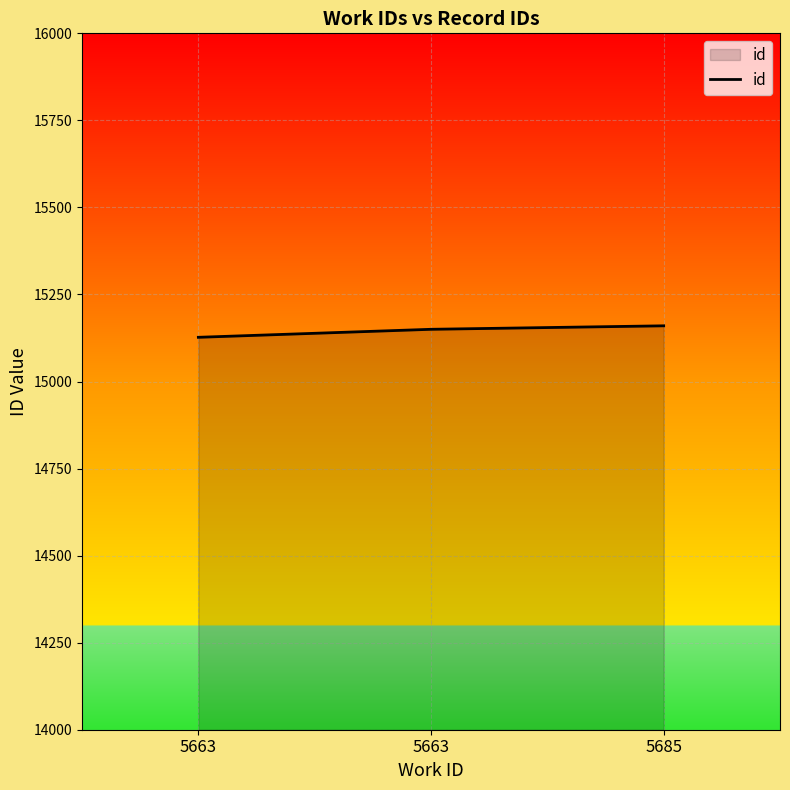

Is it true that the value at 5663 is 15127?

True